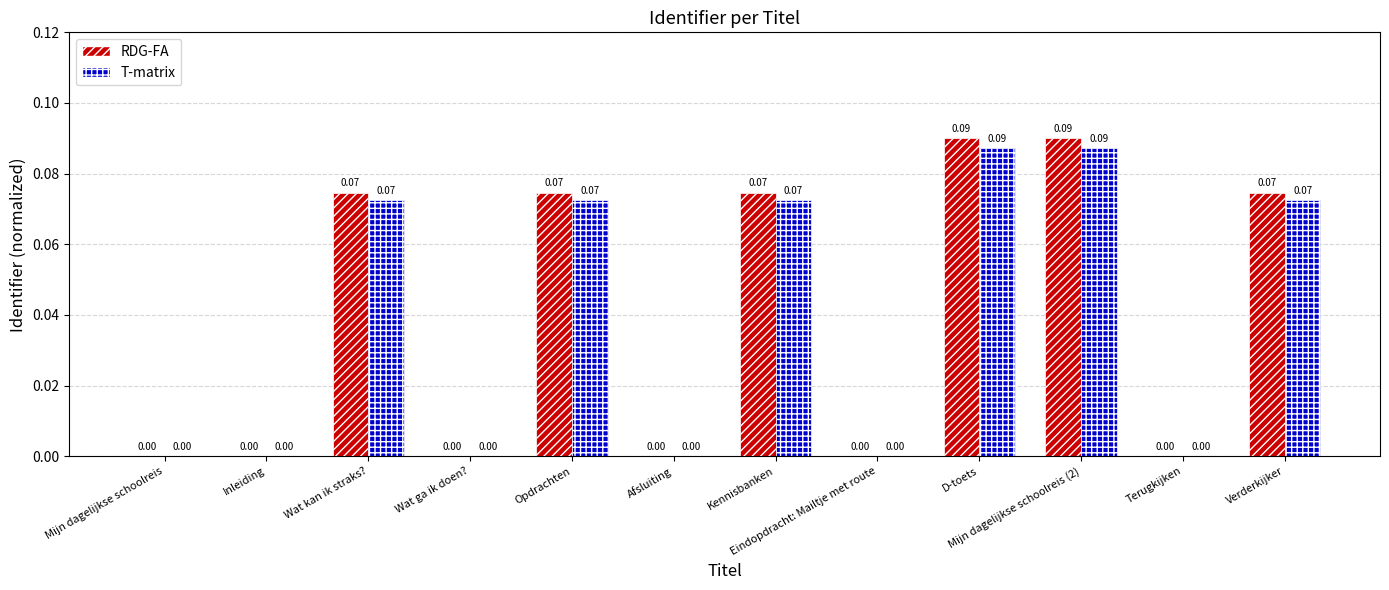

How many data points in RDG-FA are above 0?

11